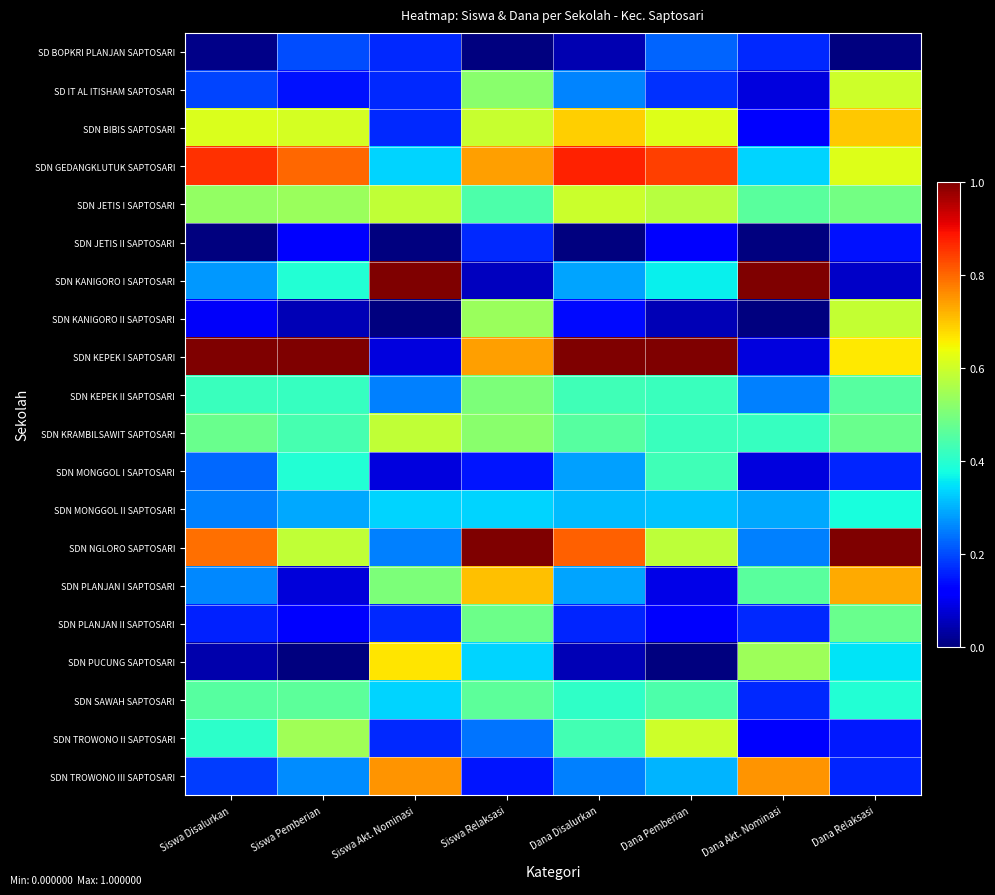

Which series has the largest total across all categories?

SDN KEPEK I SAPTOSARI